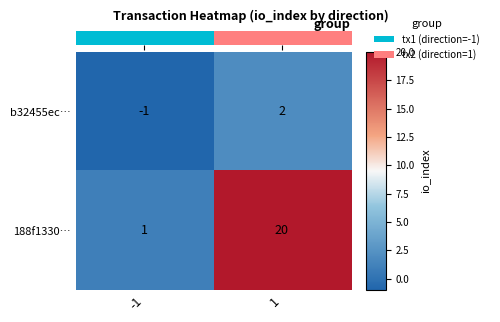

What is the sum of all 188f1330… values?

21